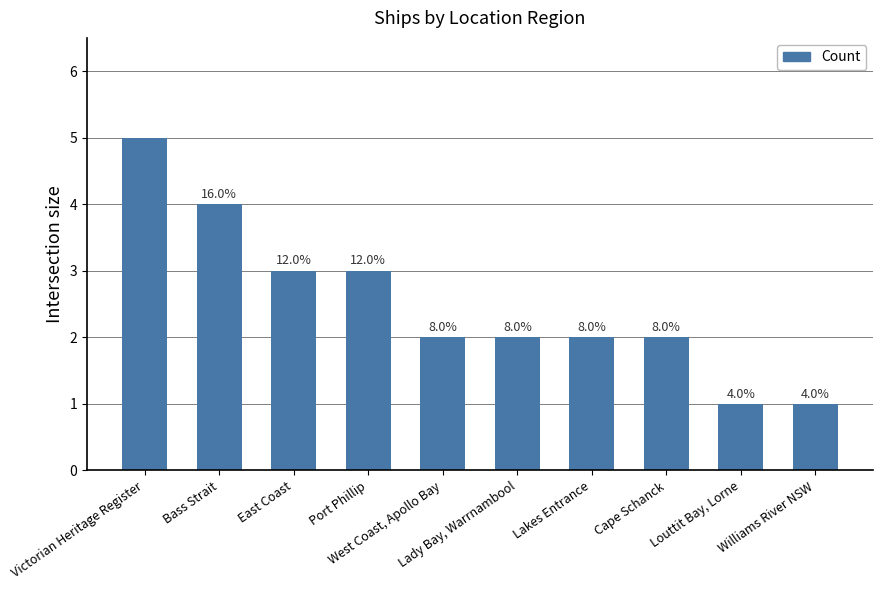

Rank the categories by value from highest to lowest.

Victorian Heritage Register, Bass Strait, East Coast, Port Phillip, West Coast, Apollo Bay, Lady Bay, Warrnambool, Lakes Entrance, Cape Schanck, Louttit Bay, Lorne, Williams River NSW